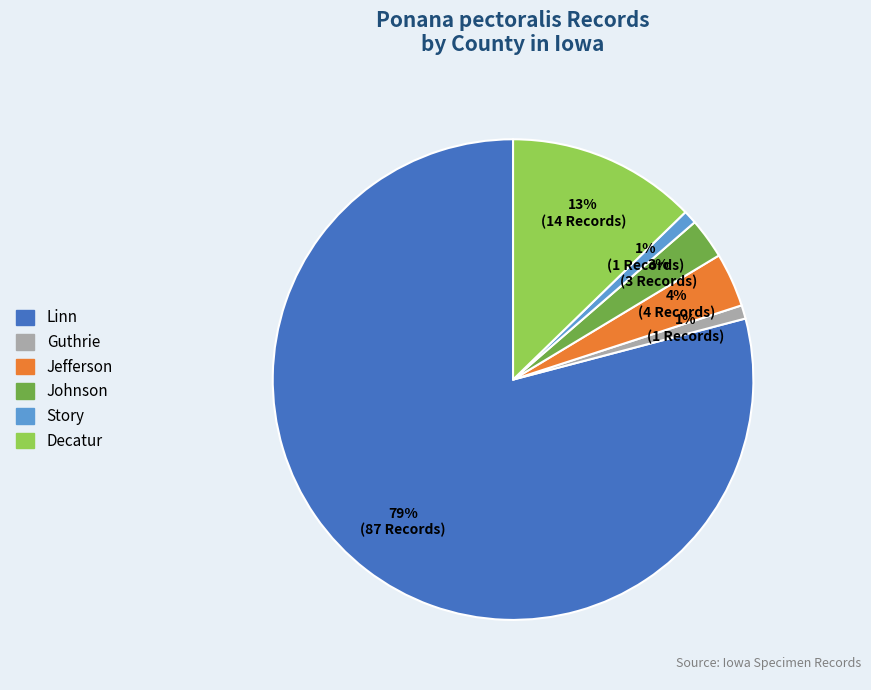

Does any single category account for the majority?

Yes